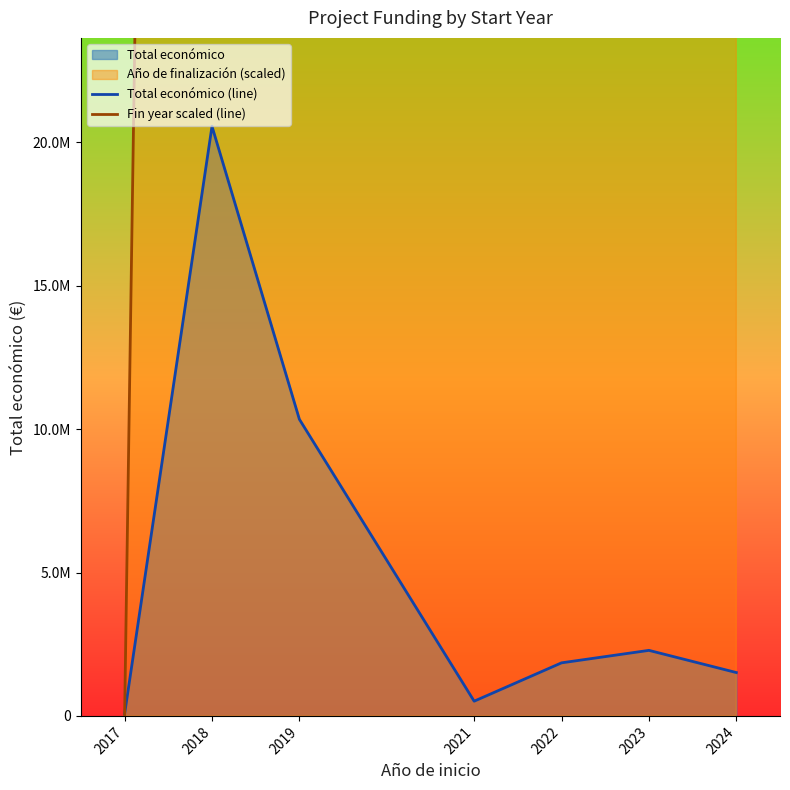

What is the difference between the highest and lowest values at 2022?

200565967.7